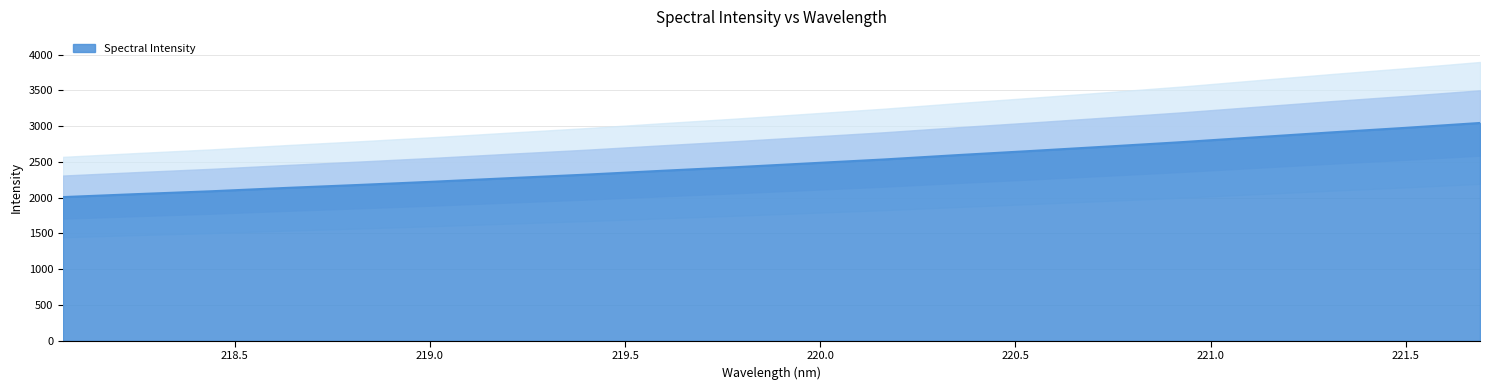

List the labels in order of value, smallest first.

218.0596, 218.2508, 218.442, 218.6332, 218.8244, 219.0156, 219.2067, 219.3979, 219.589, 219.7801, 219.9712, 220.1623, 220.3533, 220.5444, 220.7354, 220.9264, 221.1174, 221.3083, 221.4993, 221.6902